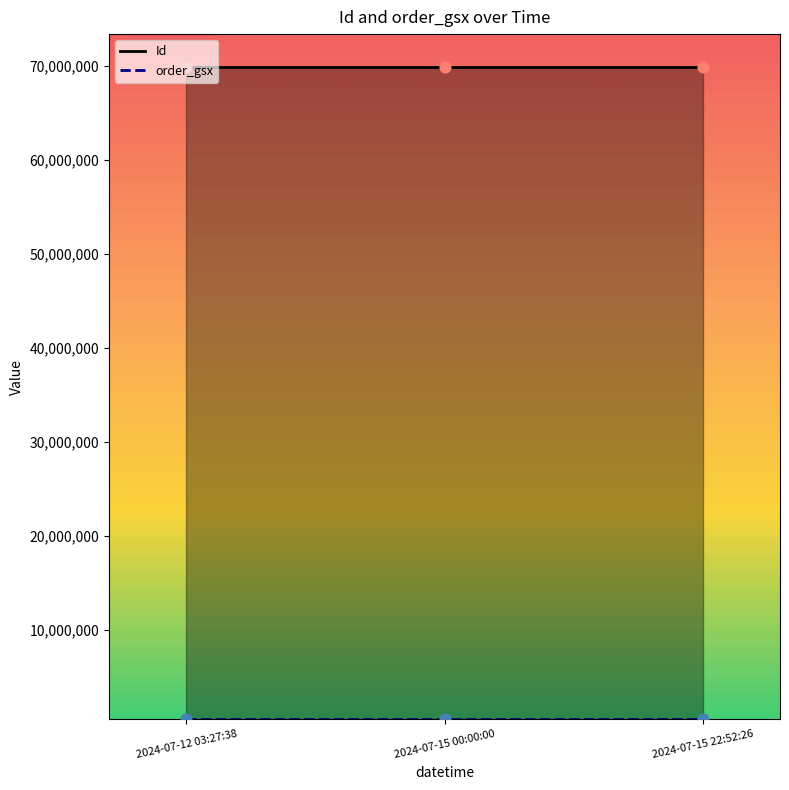

At how many categories does at least one series exceed 60081388?

3